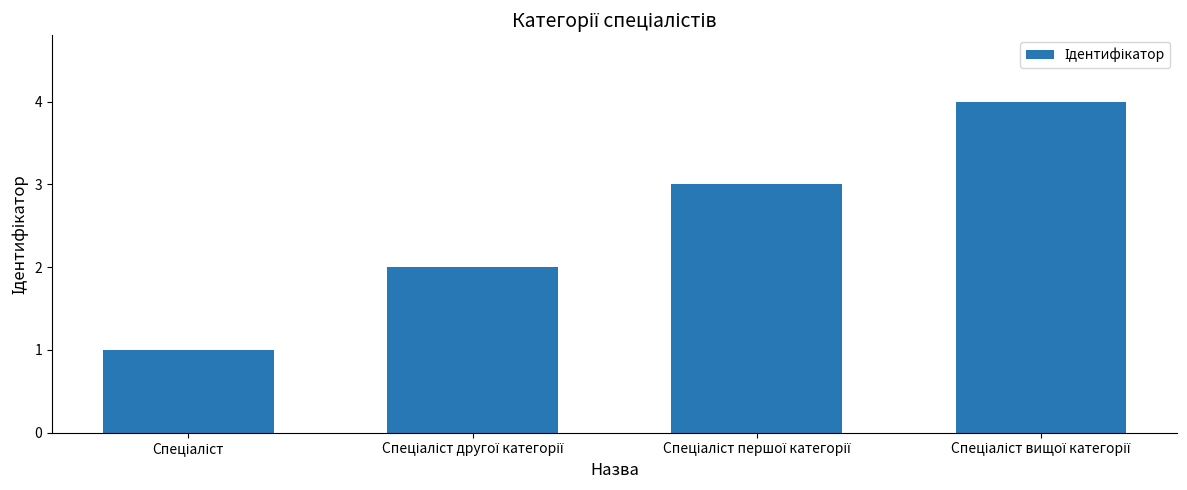

What is the greatest value displayed?

4